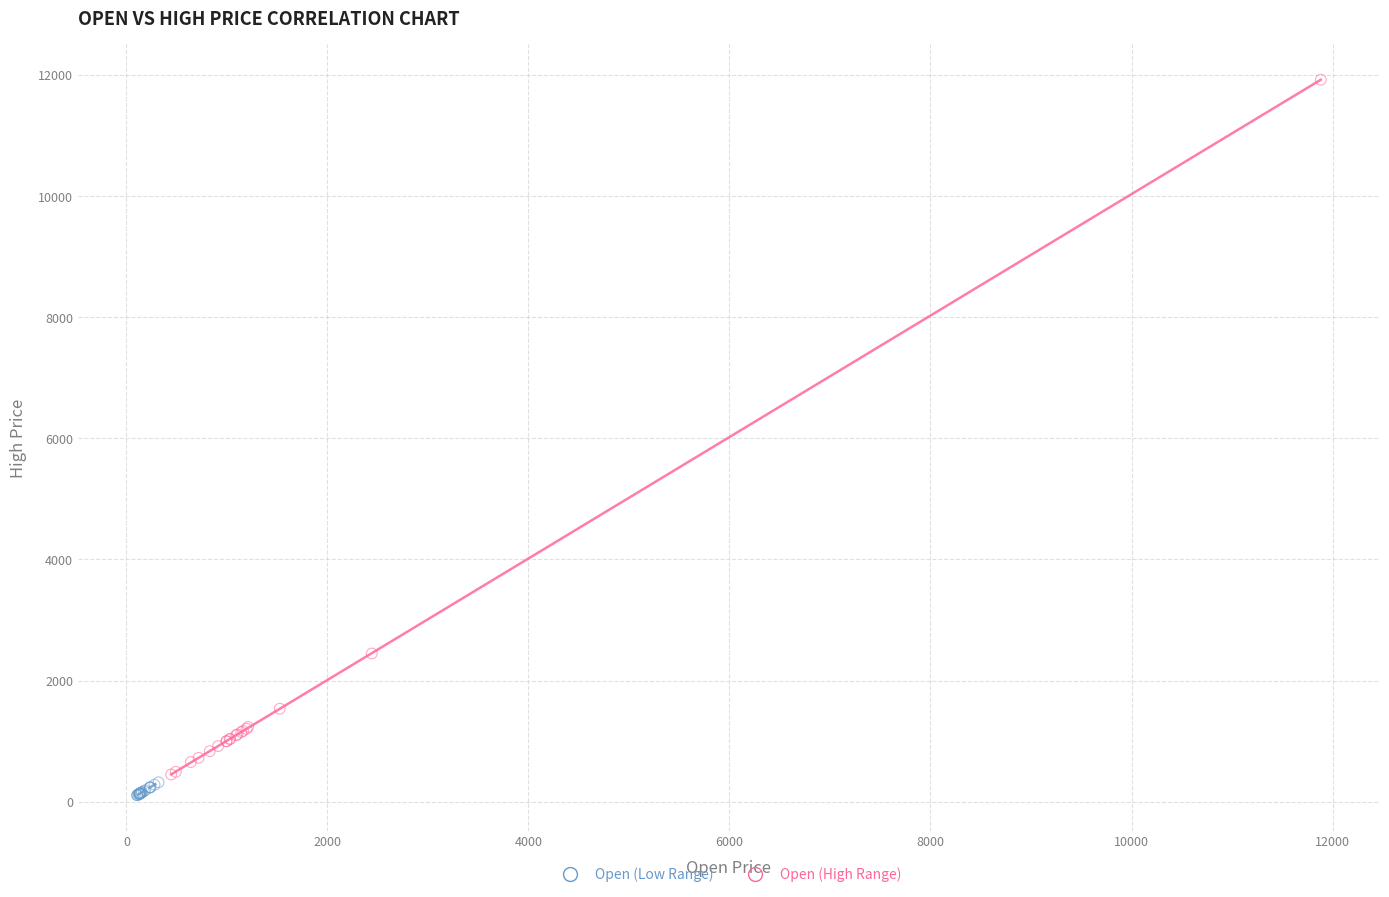

Which series contains the highest Y value?

Open (High Range)